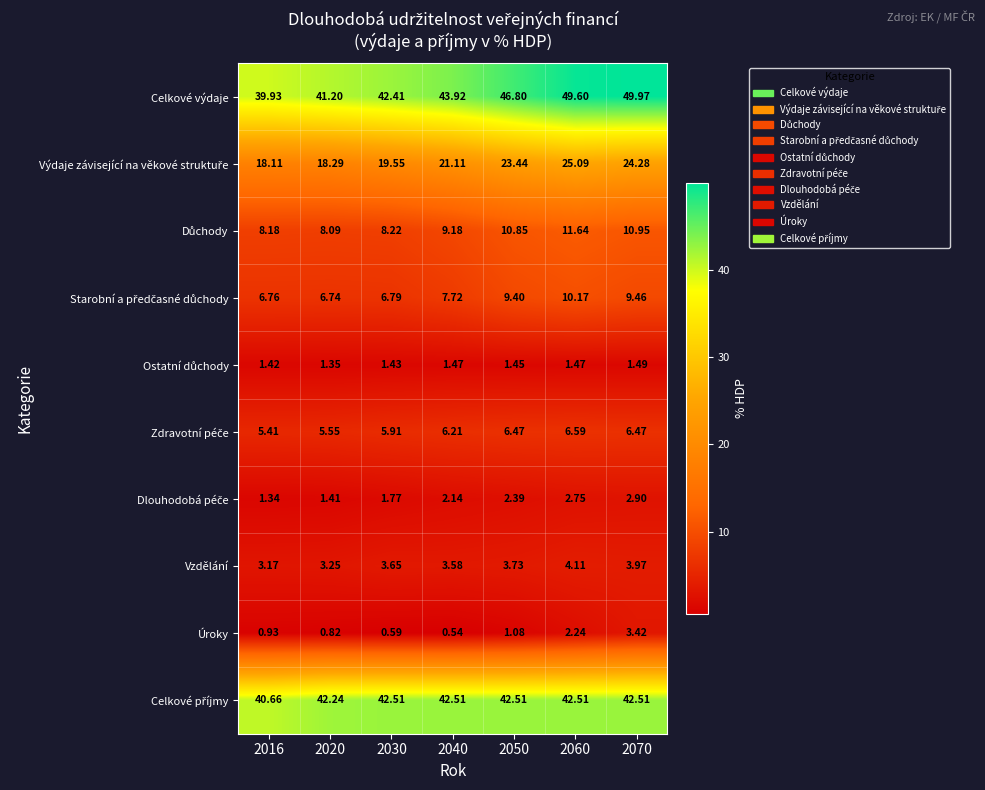

Which series has the largest total across all categories?

Celkové výdaje